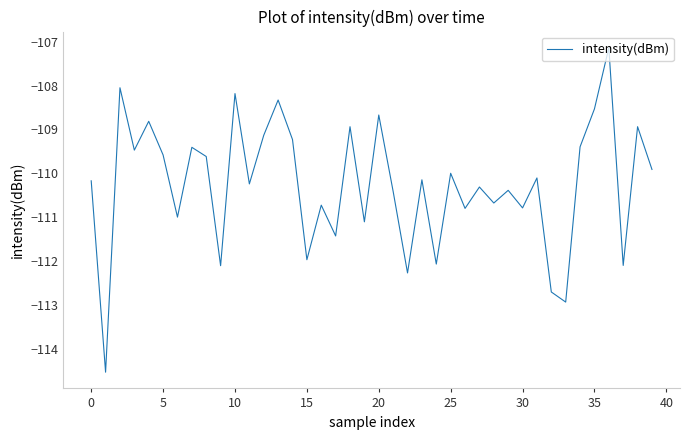

What is the minimum value shown in the chart?

-114.5